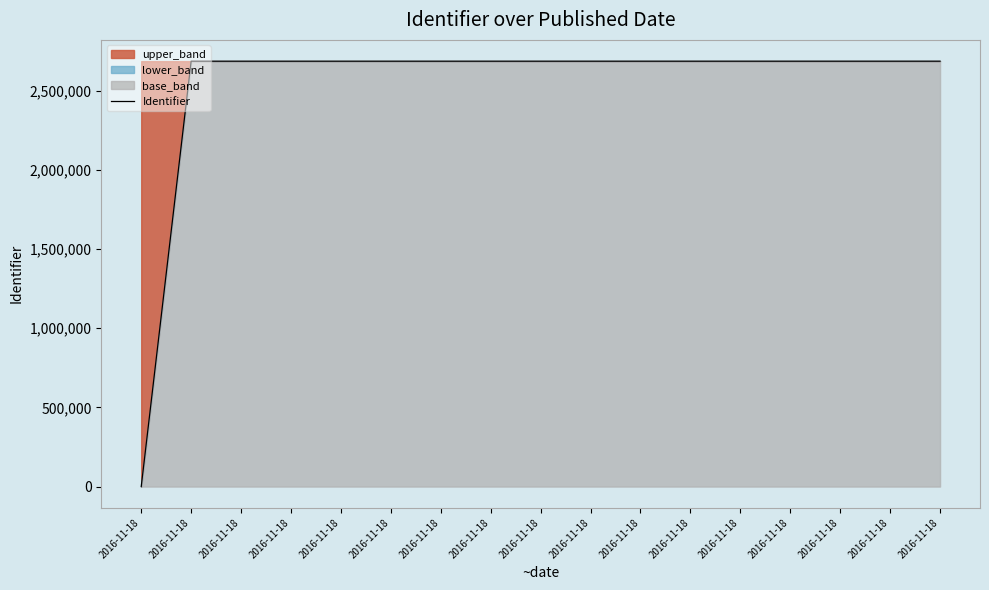

At which label is the value closest to 1343205?

2016-11-18